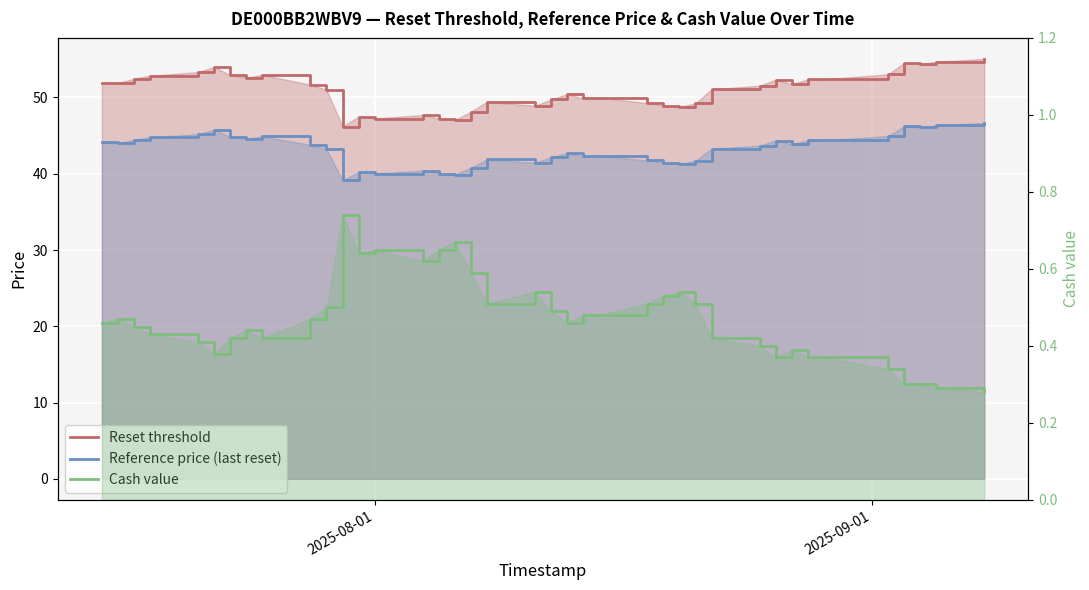

What is the highest value of the Reset threshold series?

55.1